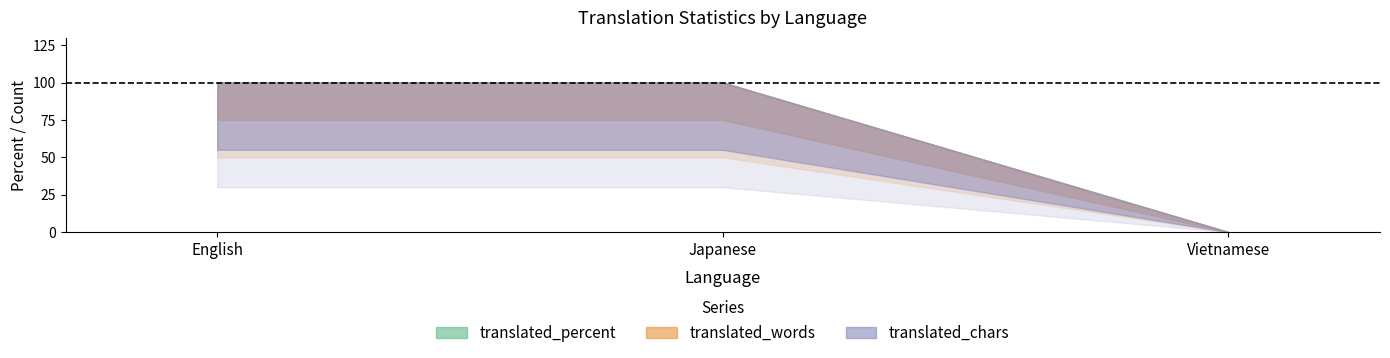

At which category is the sum across all series the highest?

English